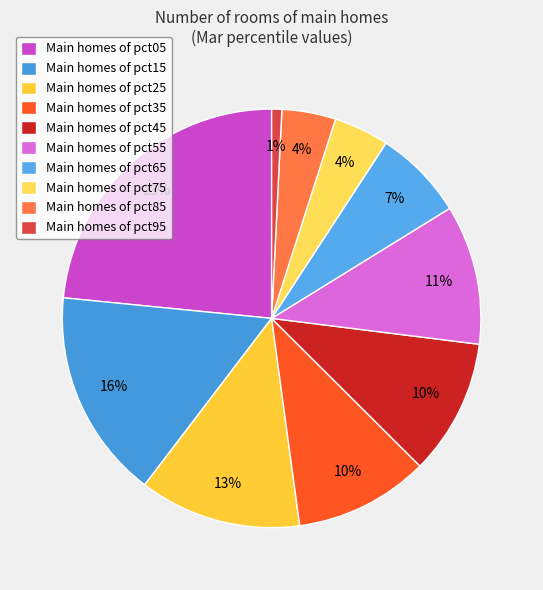

To the nearest percent, what is the average slice percentage?

10%